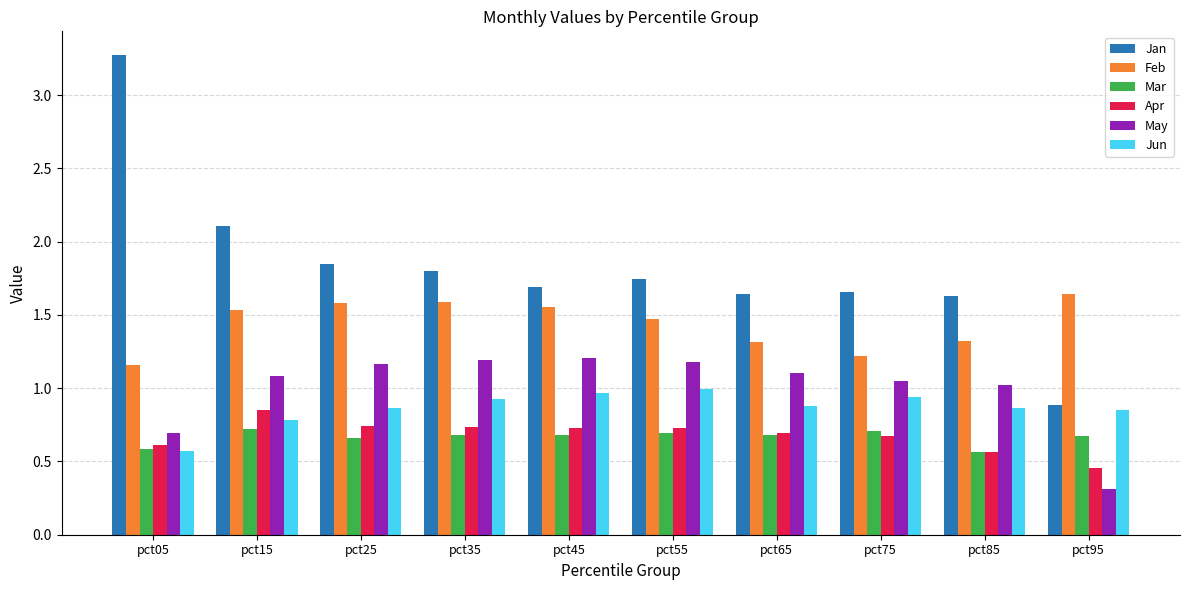

Is it true that Jun equals 0.9 at pct65?

True